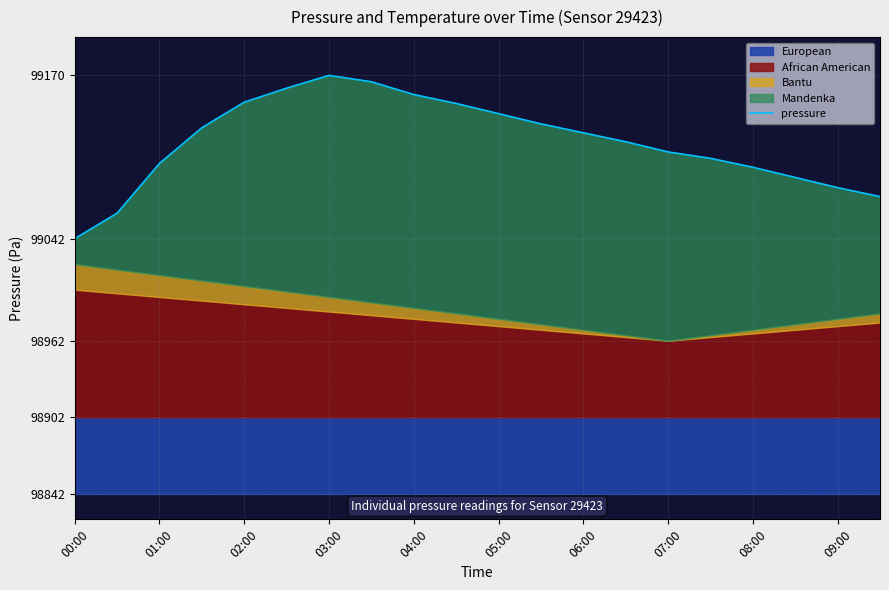

How many interior local peaks (higher than both neighbors) does the data have?

1